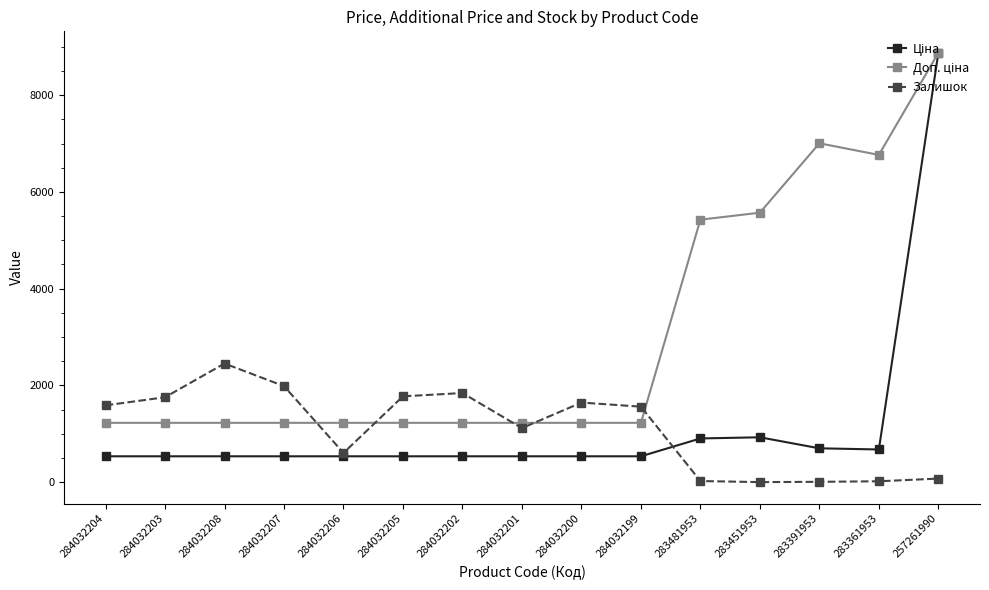

At which category does the chart reach its peak across all series?

257261990